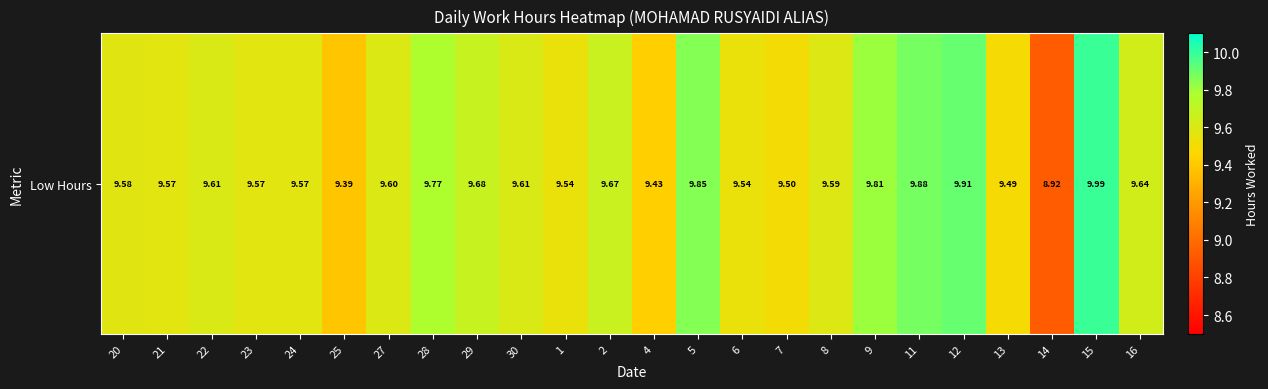

Reading left to right, extract all data points from this chart.

9.6	9.6	9.6	9.6	9.6	9.4	9.6	9.8	9.7	9.6	9.5	9.7	9.4	9.8	9.5	9.5	9.6	9.8	9.9	9.9	9.5	8.9	10.0	9.6